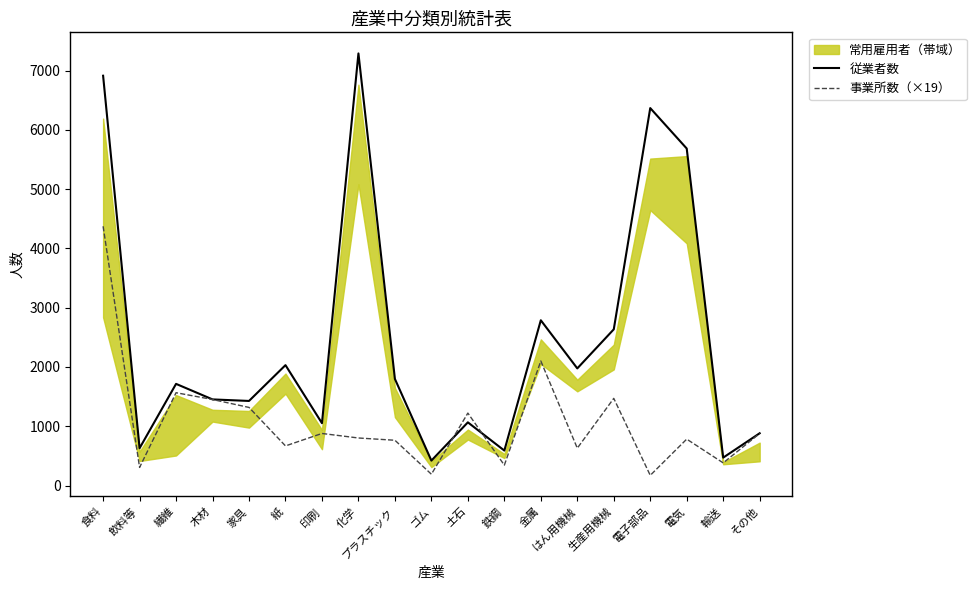

Which series has the largest total across all categories?

従業者数